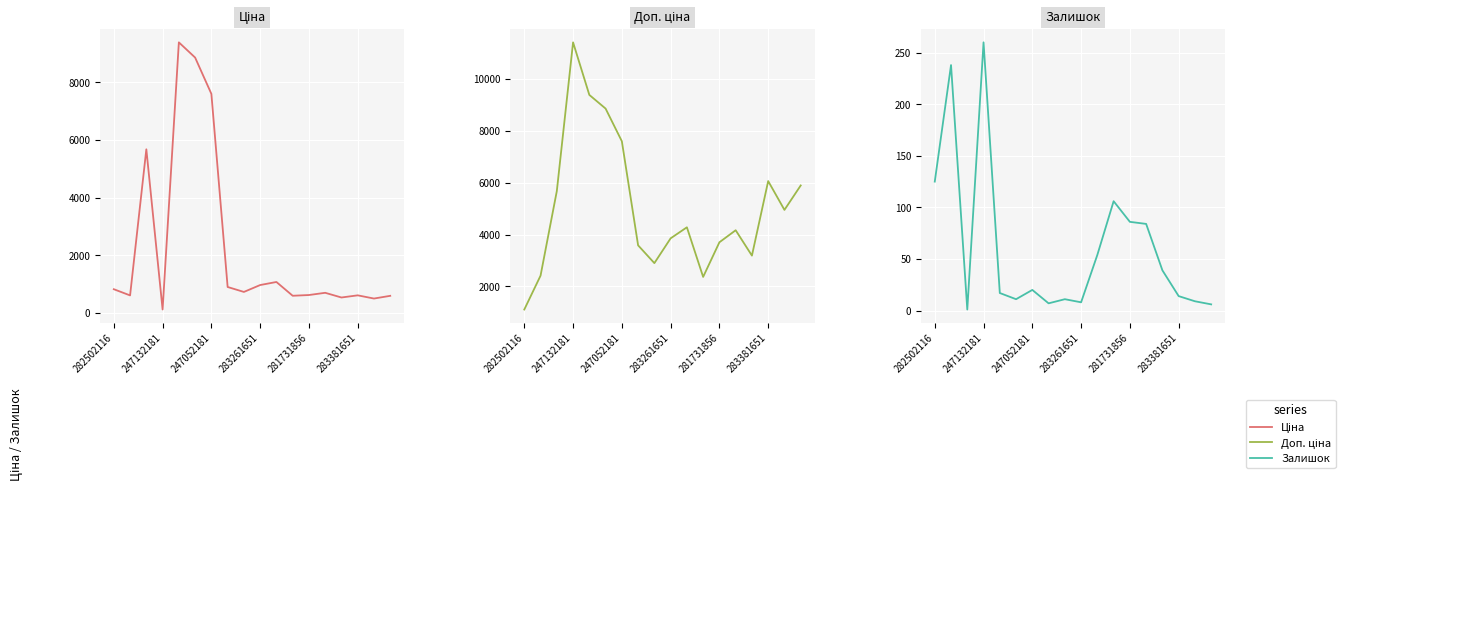

What is the maximum value for Доп. ціна?

11410.0